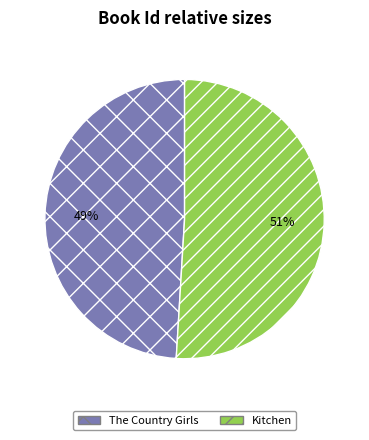

Combined, do Kitchen and The Country Girls account for over 50%?

Yes